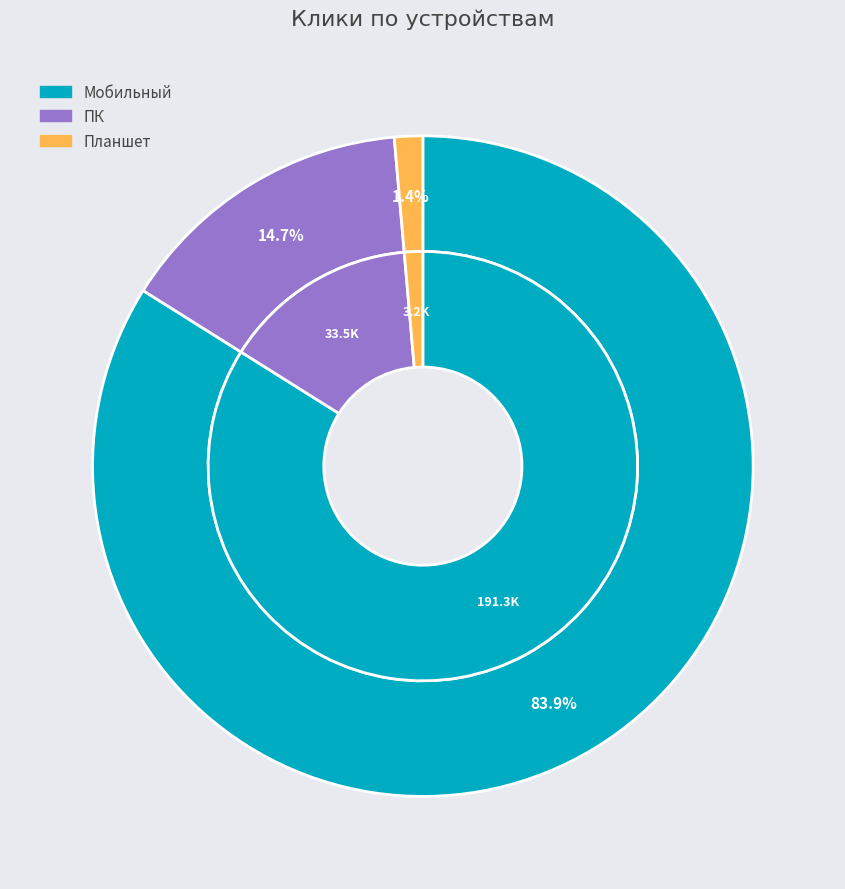

Which category has the smallest portion of the pie?

Планшет